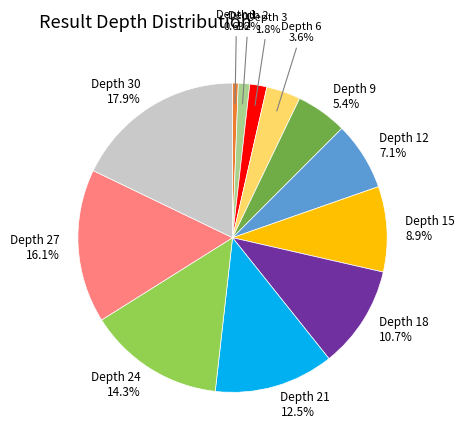

Does any single category account for the majority?

No